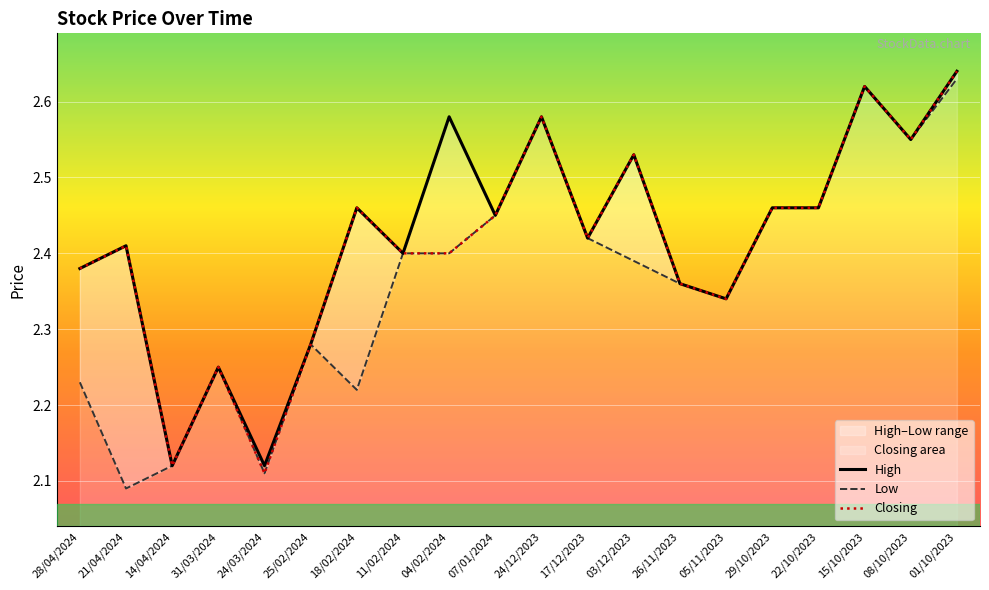

Which category has the highest value across all series?

01/10/2023